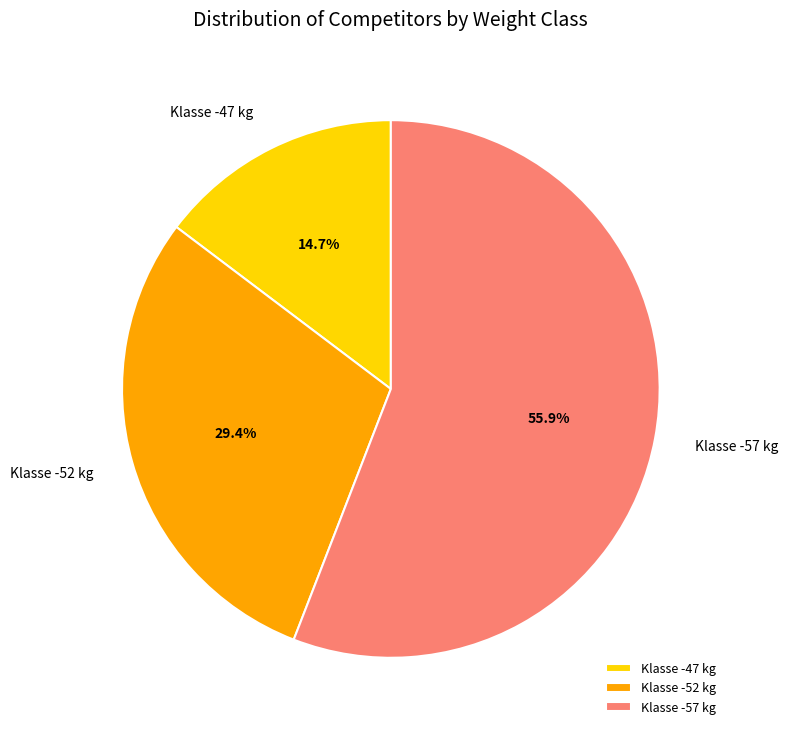

Which slice is the largest?

Klasse -57 kg